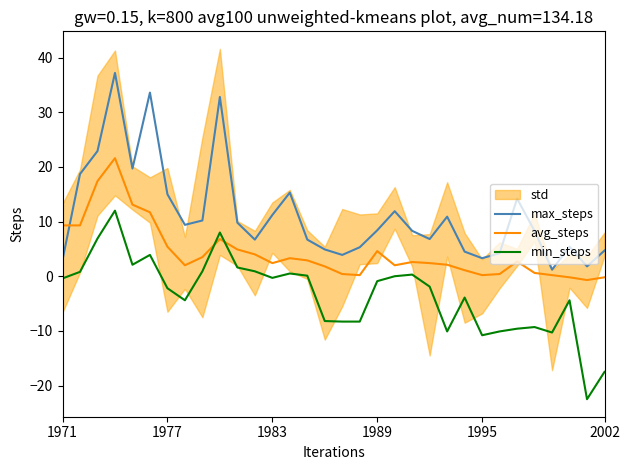

How many interior local peaks does the min_steps series have?

8